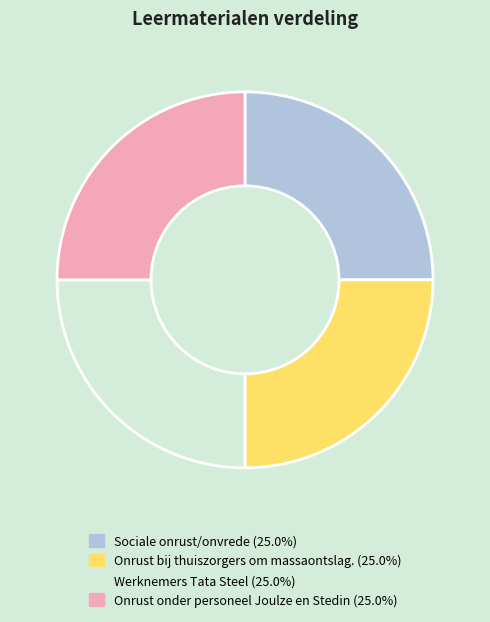

What is the ratio of the value at Onrust bij thuiszorgers om massaontslag. to the value at Onrust onder personeel Joulze en Stedin?

1.0